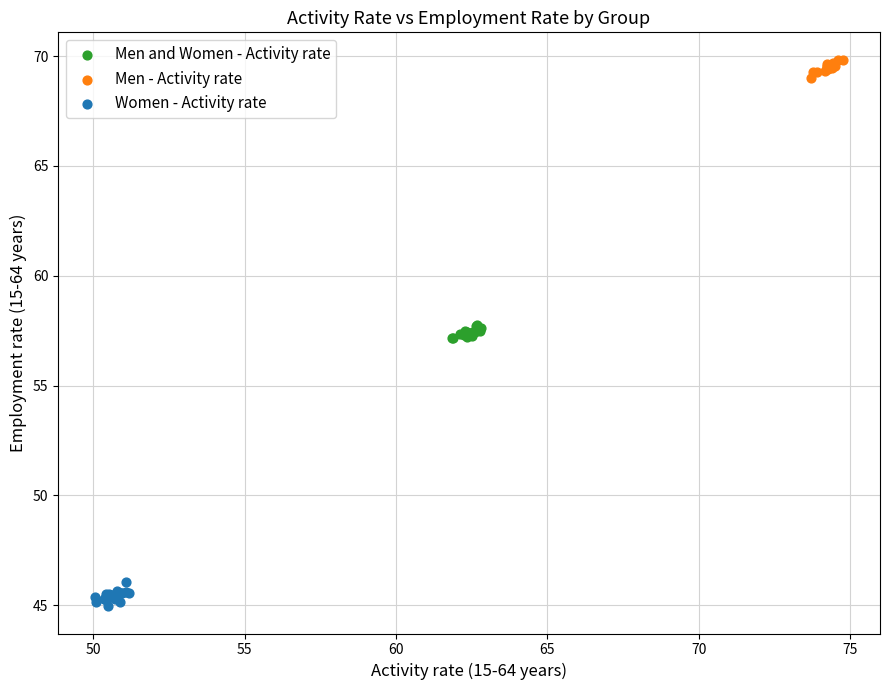

What are all the series names shown in the legend?

Men and Women - Activity rate, Men - Activity rate, Women - Activity rate